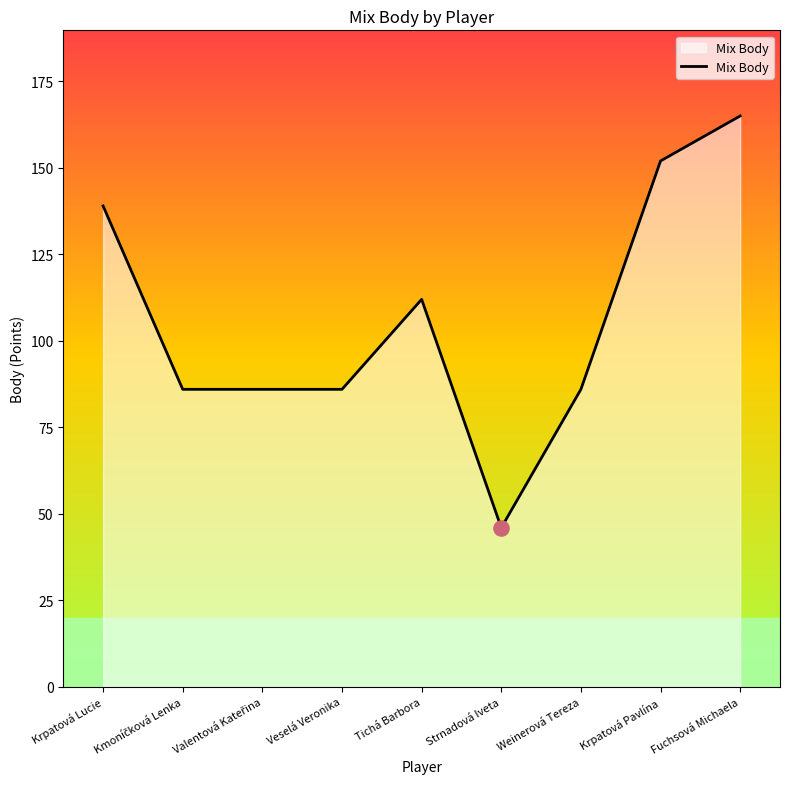

What is the change in value from Veselá Veronika to Tichá Barbora?

+26